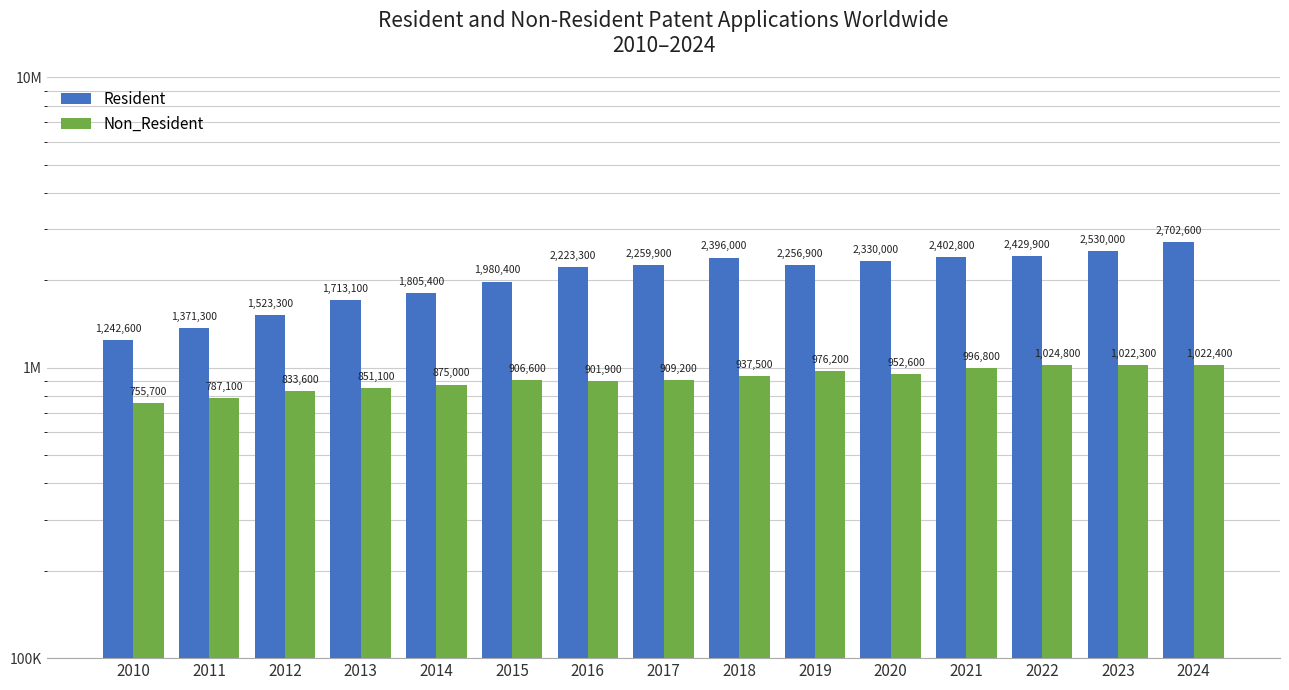

Which category has the lowest value in the Non_Resident series?

2010